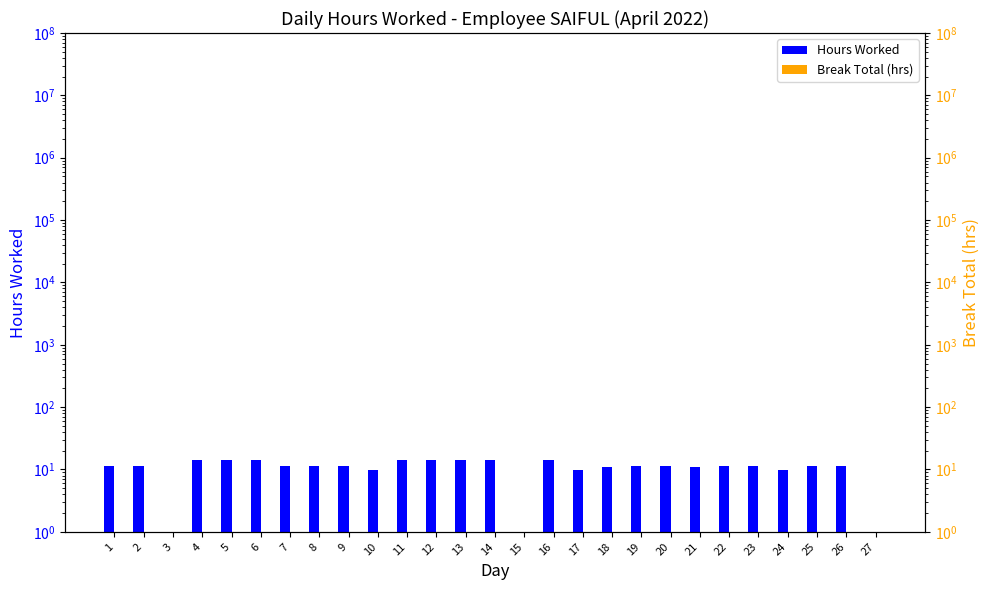

Reading right to left, what are all the values shown in this chart?

Hours Worked: 0.1	11.4	11.3	9.9	11.5	11.3	11.0	11.4	11.3	11.1	9.8	14.3	0.1	14.4	14.3	14.4	14.3	9.8	11.3	11.3	11.3	14.3	14.3	14.3	0.1	11.4	11.4
Break Total (hrs): 0.1	0.1	0.1	0.1	0.1	0.1	0.1	0.1	0.1	0.1	0.1	0.1	0.1	0.1	0.1	0.1	0.1	0.1	0.1	0.1	0.1	0.1	0.1	0.1	0.1	0.1	0.1